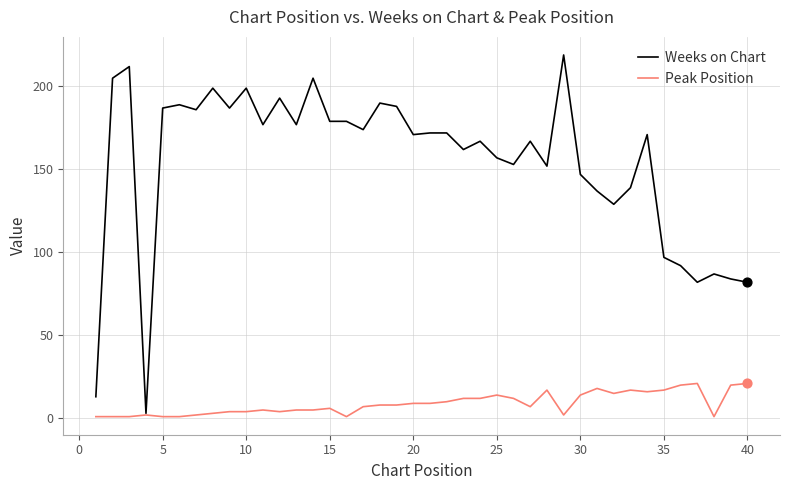

Which series has the largest range (max minus min)?

Weeks on Chart